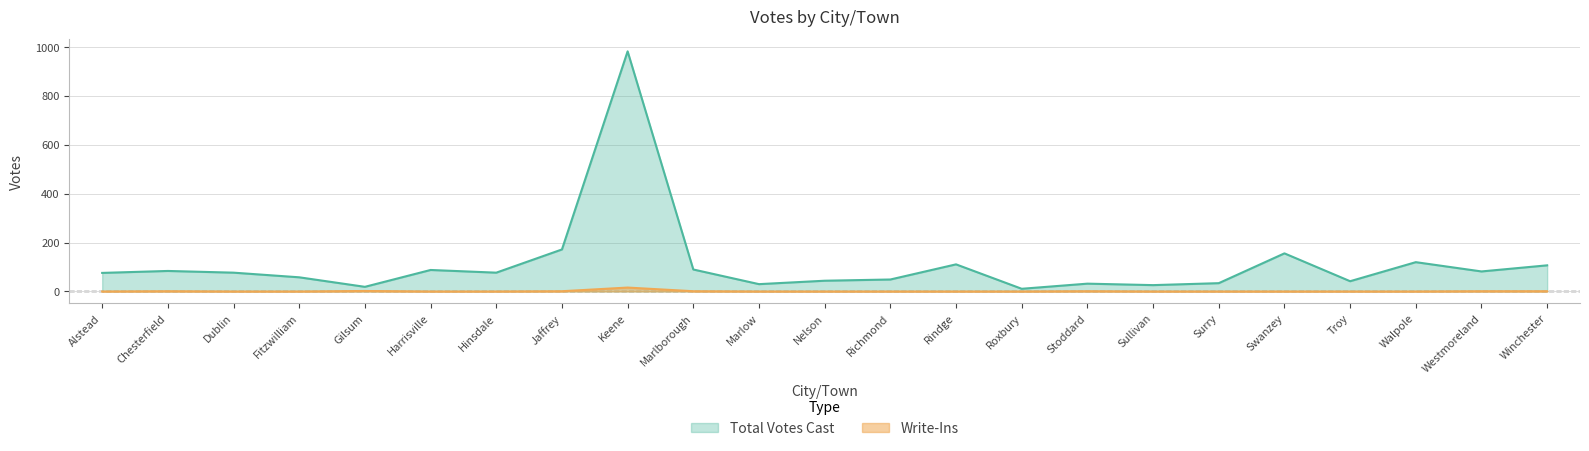

The Total Votes Cast series shows 58 at Fitzwilliam. True or false?

True